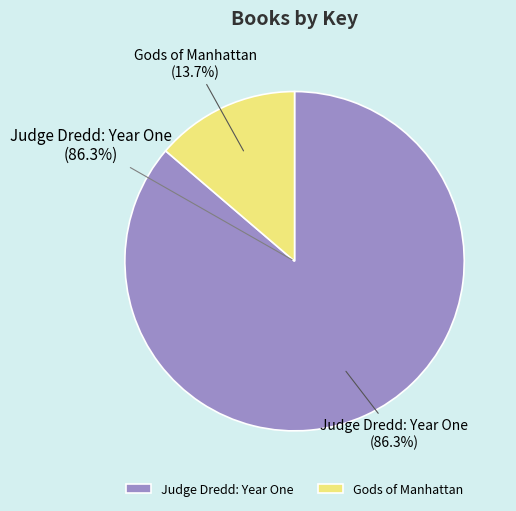

Between Gods of Manhattan and Judge Dredd: Year One, which is larger?

Judge Dredd: Year One